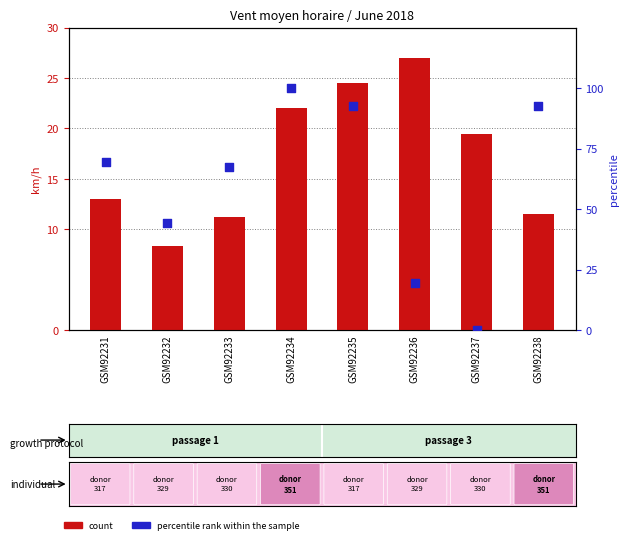

What are all the series names shown in the legend?

count, percentile rank within the sample